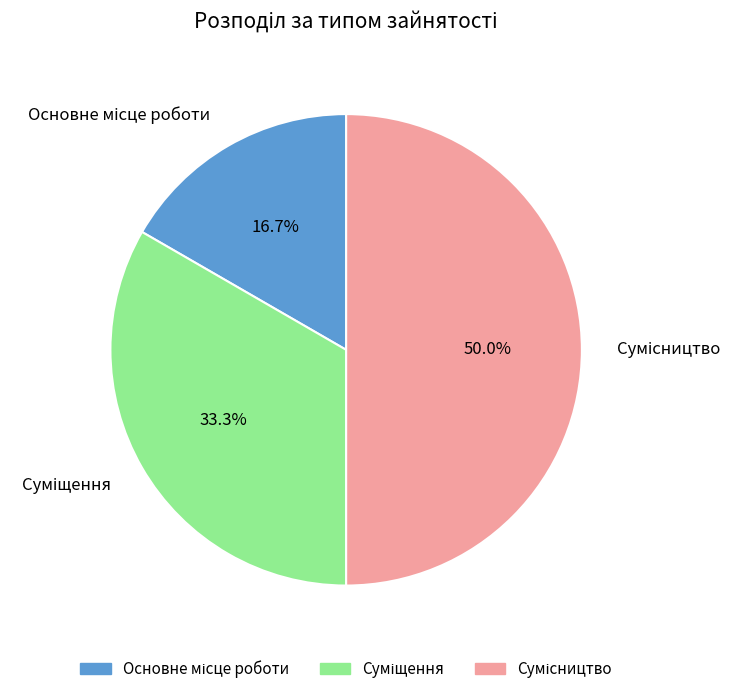

Which has a higher value, Суміщення or Основне місце роботи?

Суміщення